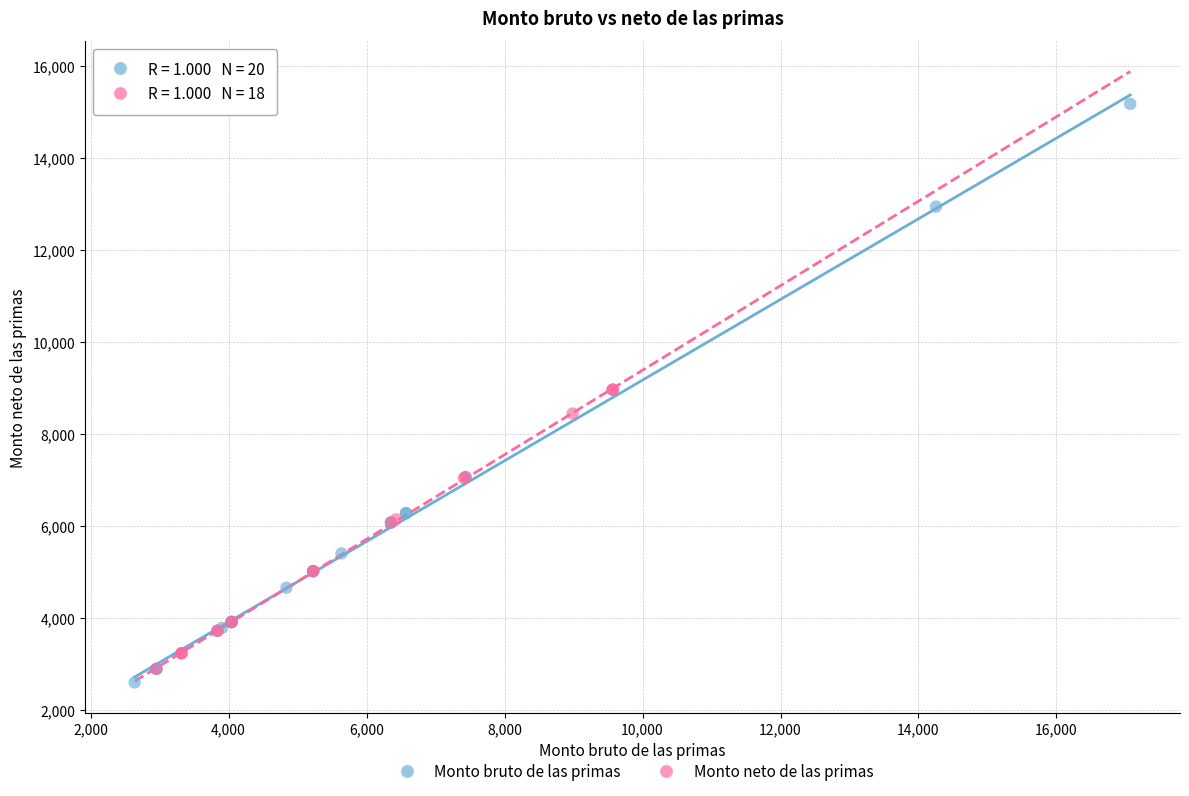

What are all the series names shown in the legend?

Monto bruto de las primas, Monto neto de las primas